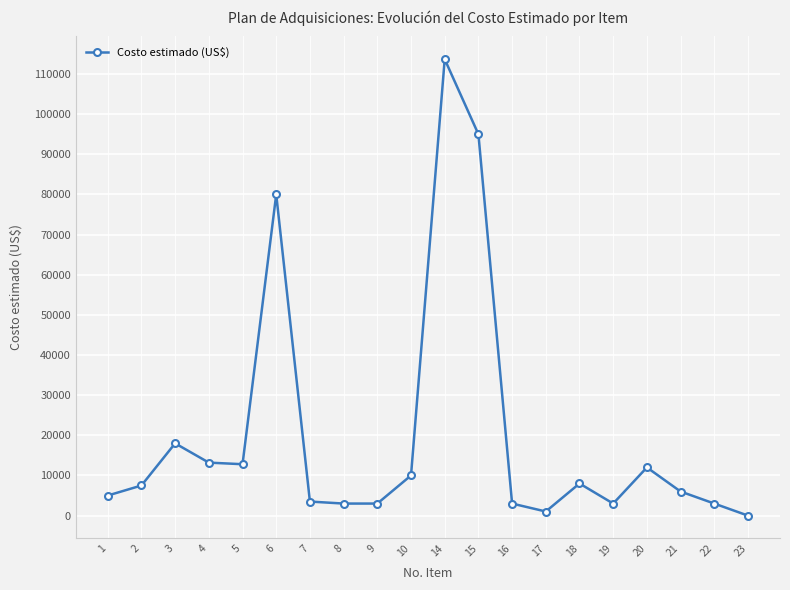

What is the difference between the values at 15 and 6?

15000